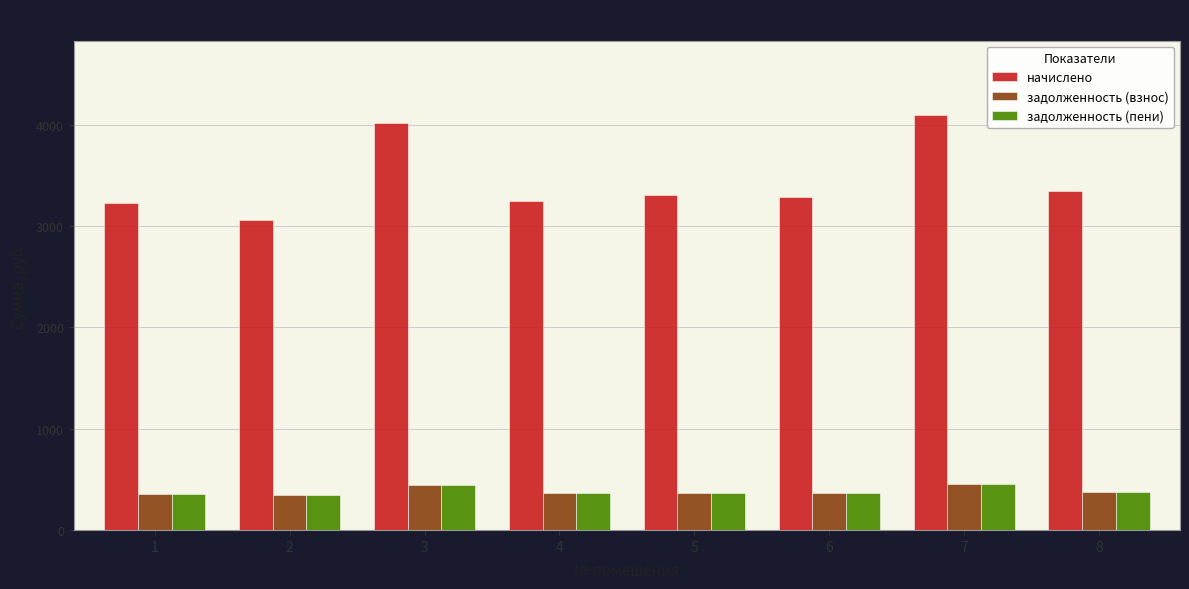

What is the difference between the highest and lowest values at 1?

2866.2